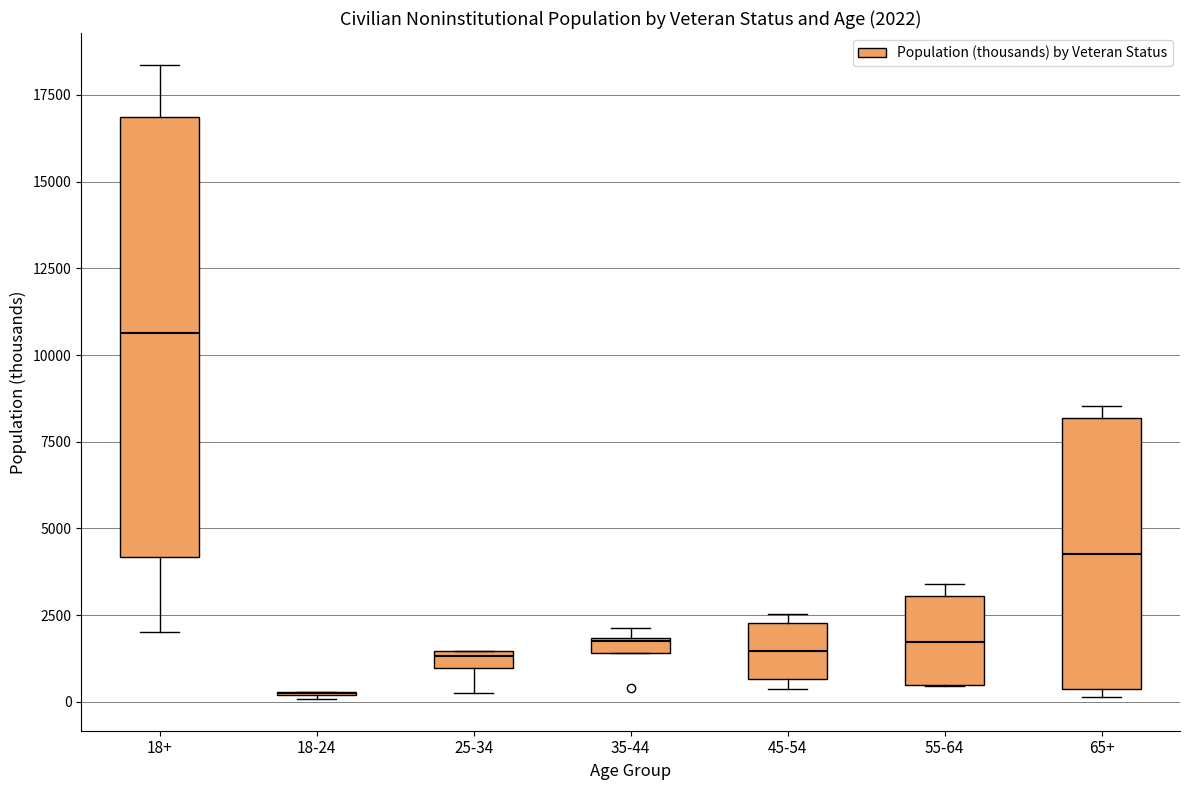

Which box is the tallest, from its lower edge to its upper edge?

18+